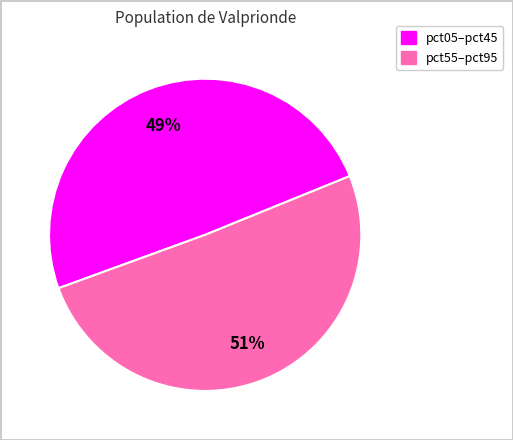

Does any single category account for the majority?

Yes